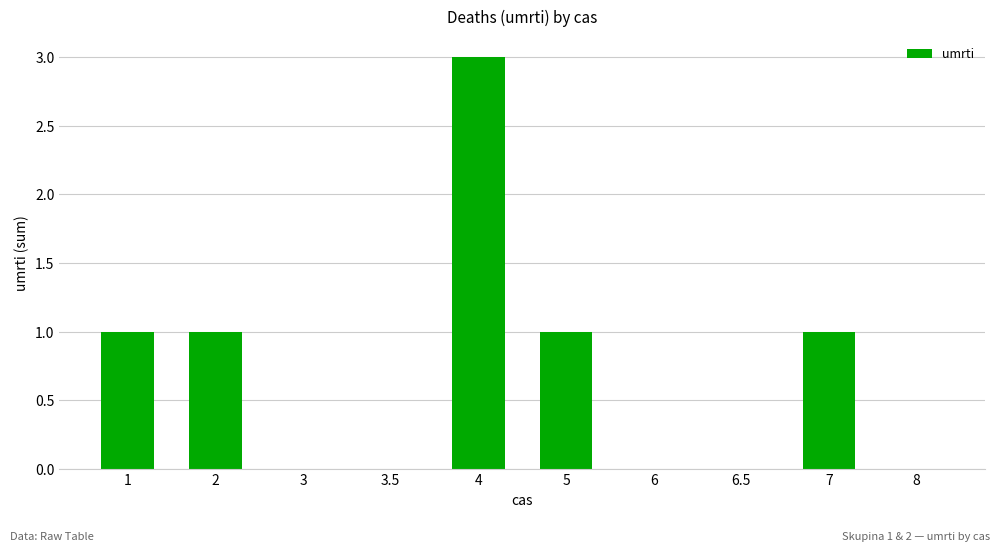

What is the sum of all values?

7